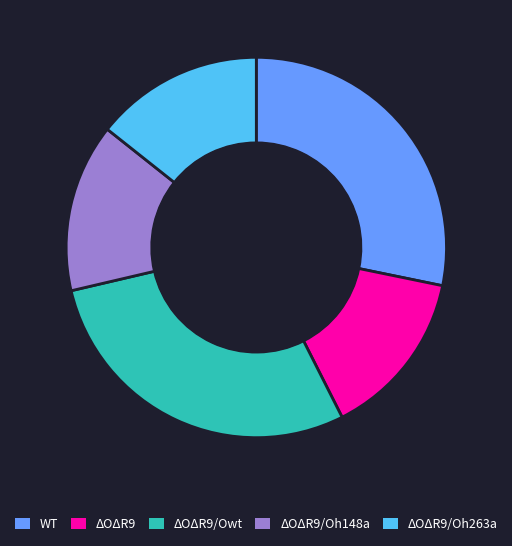

Count the number of slices in the pie.

5